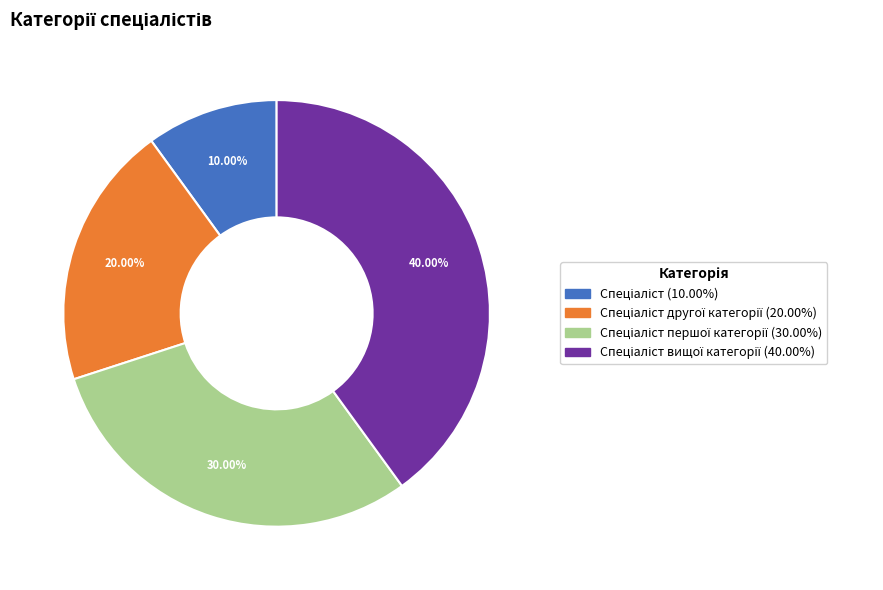

To the nearest percent, what is the average slice percentage?

25%